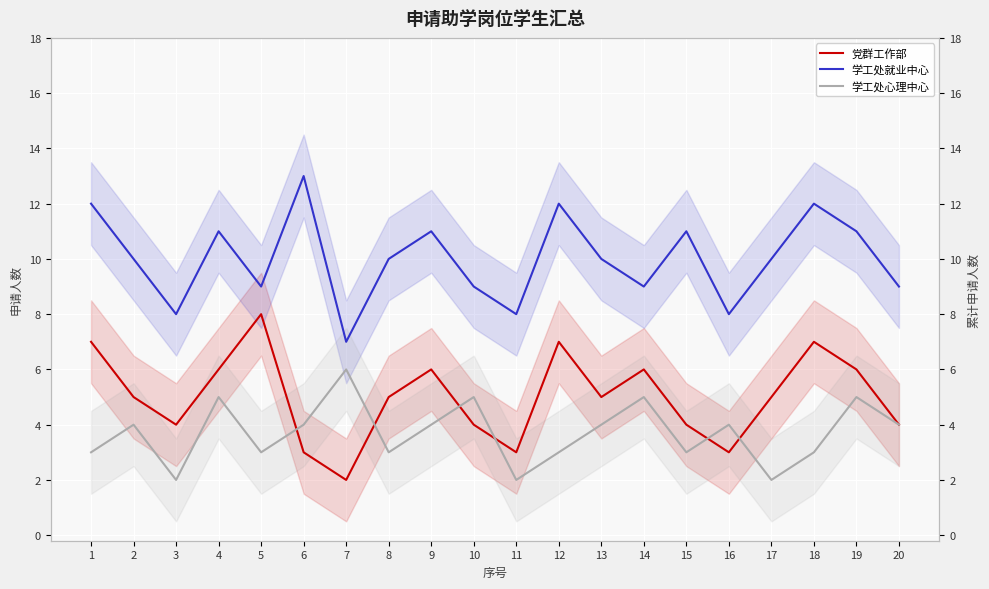

Which category has the lowest value in the 学工处心理中心 series?

3